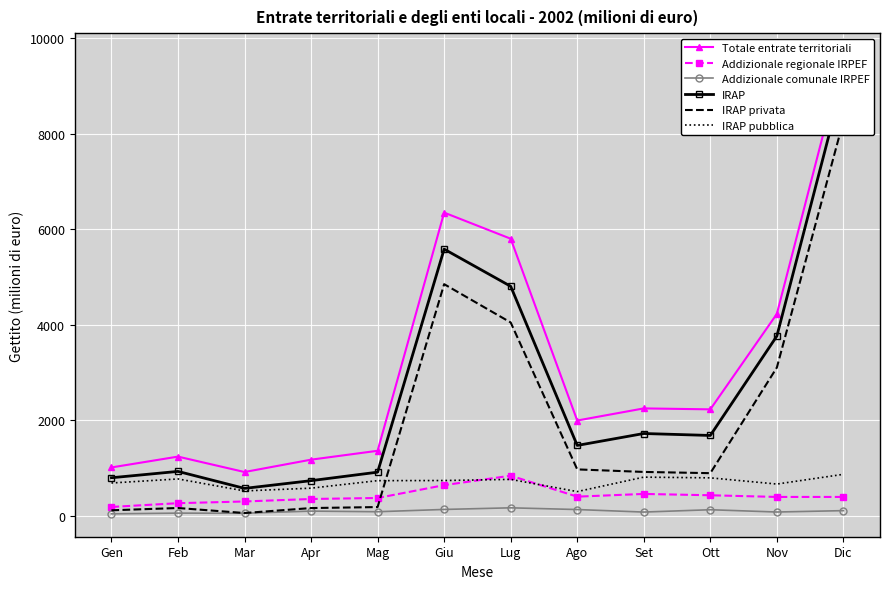

What is the average value of the Addizionale regionale IRPEF series?

415